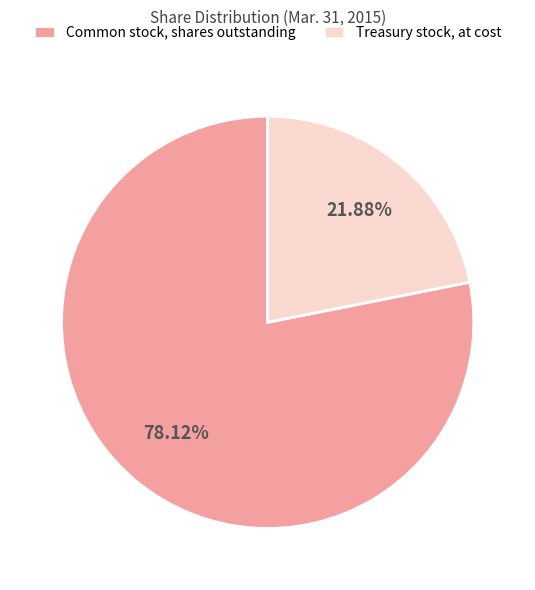

To the nearest percent, what portion does Treasury stock, at cost represent?

22%